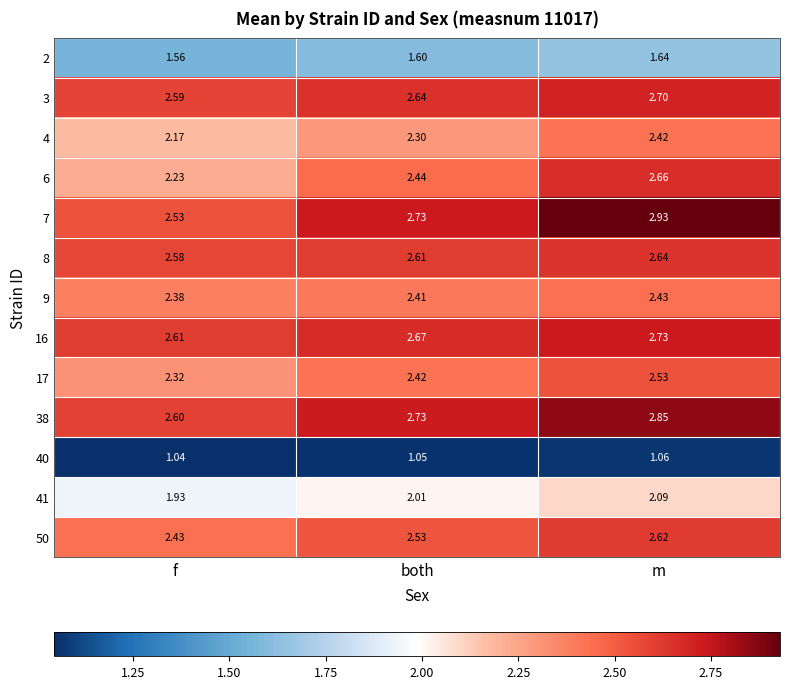

Which category has the highest value across all series?

m